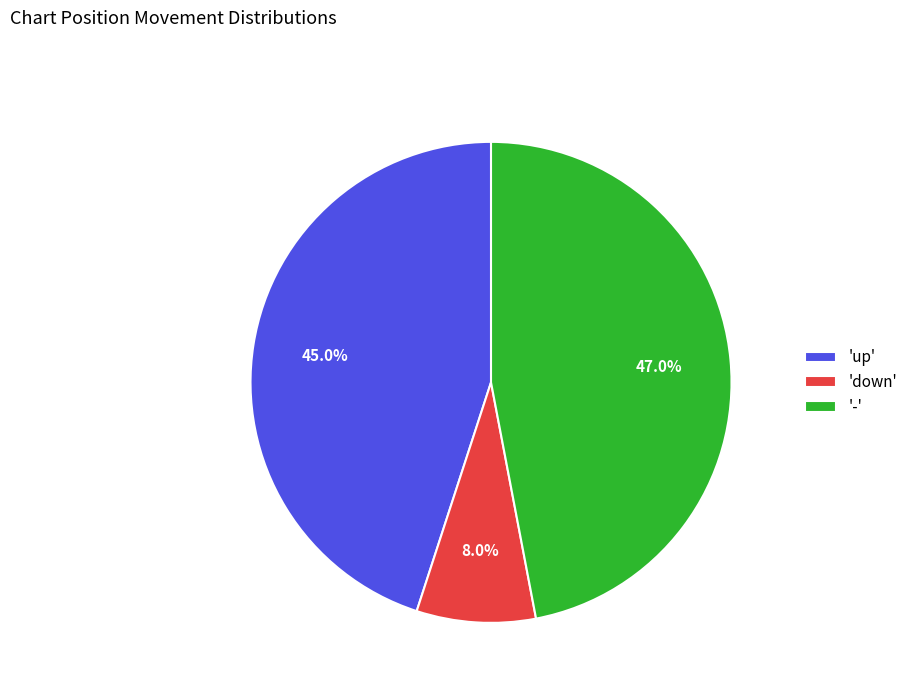

How much of the chart is everything except 'down'?

92.0%